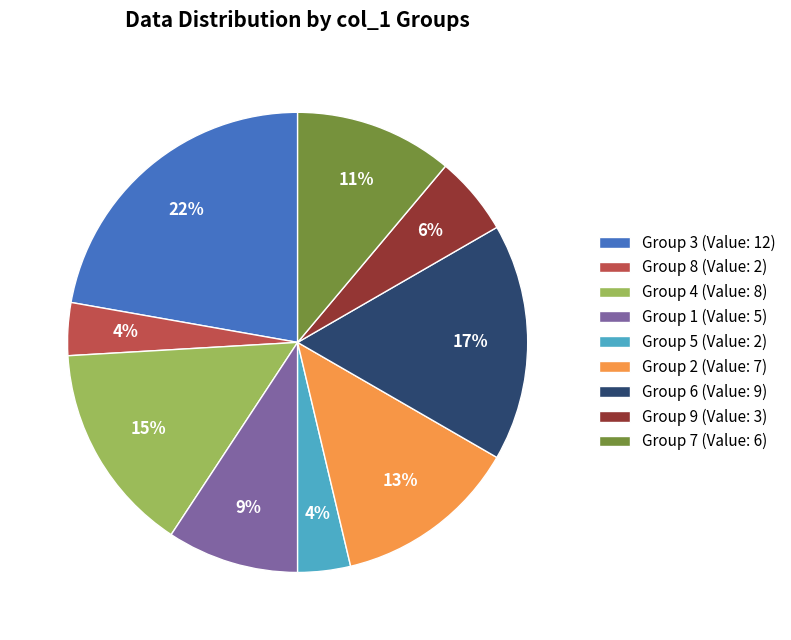

To the nearest percent, what is the combined percentage of Group 9 (Value: 3) and Group 7 (Value: 6)?

17%